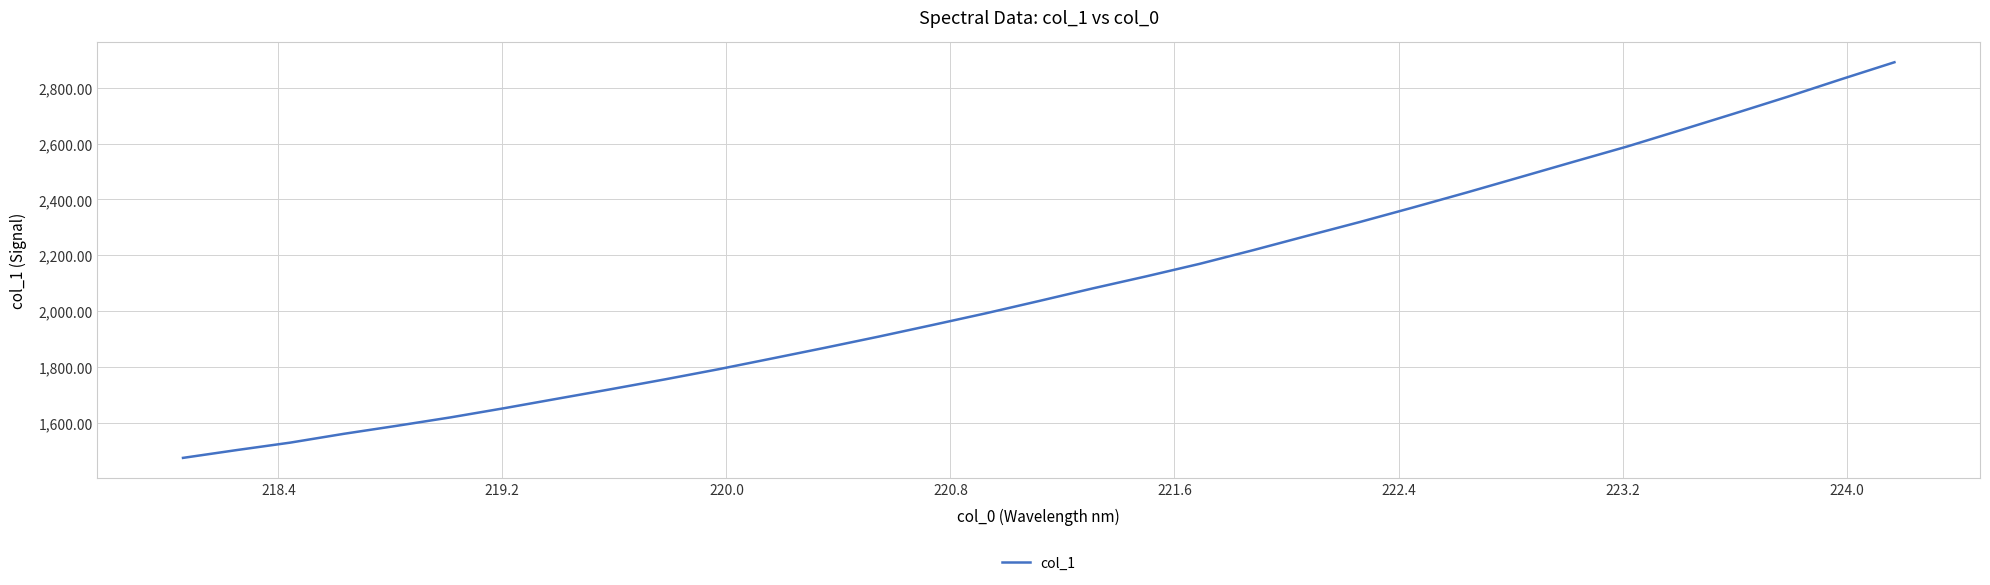

What is the maximum value shown in the chart?

2892.2